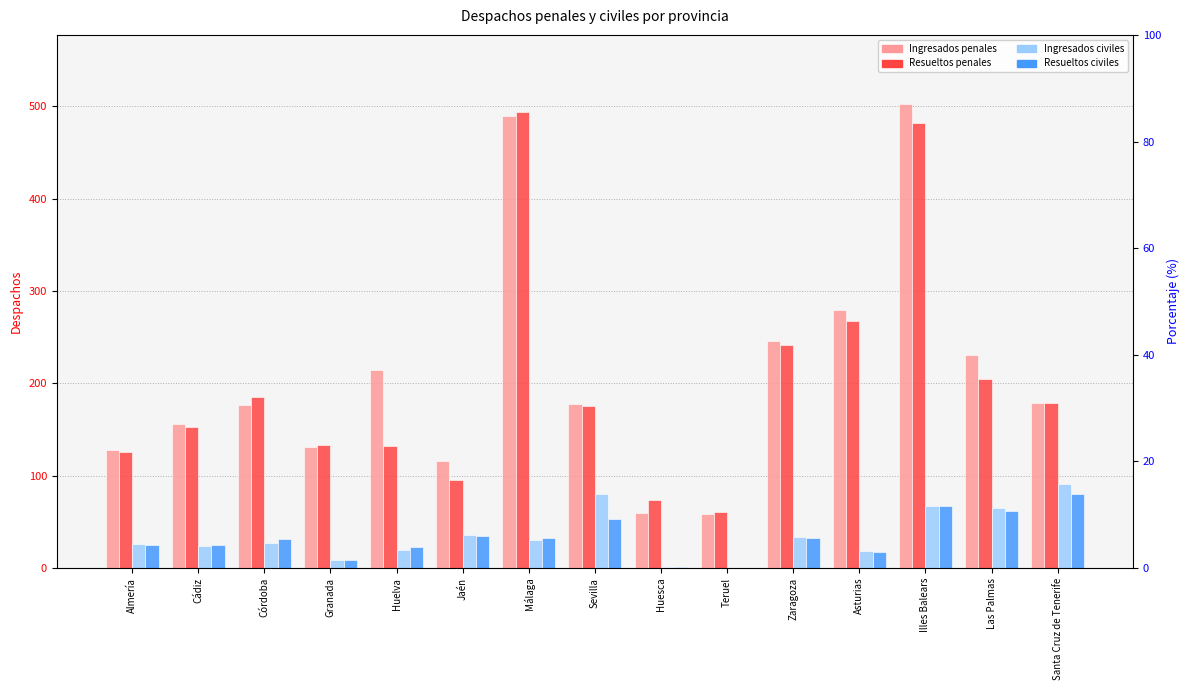

What is the difference between the Ingresados civiles values at Teruel and Huelva?

19